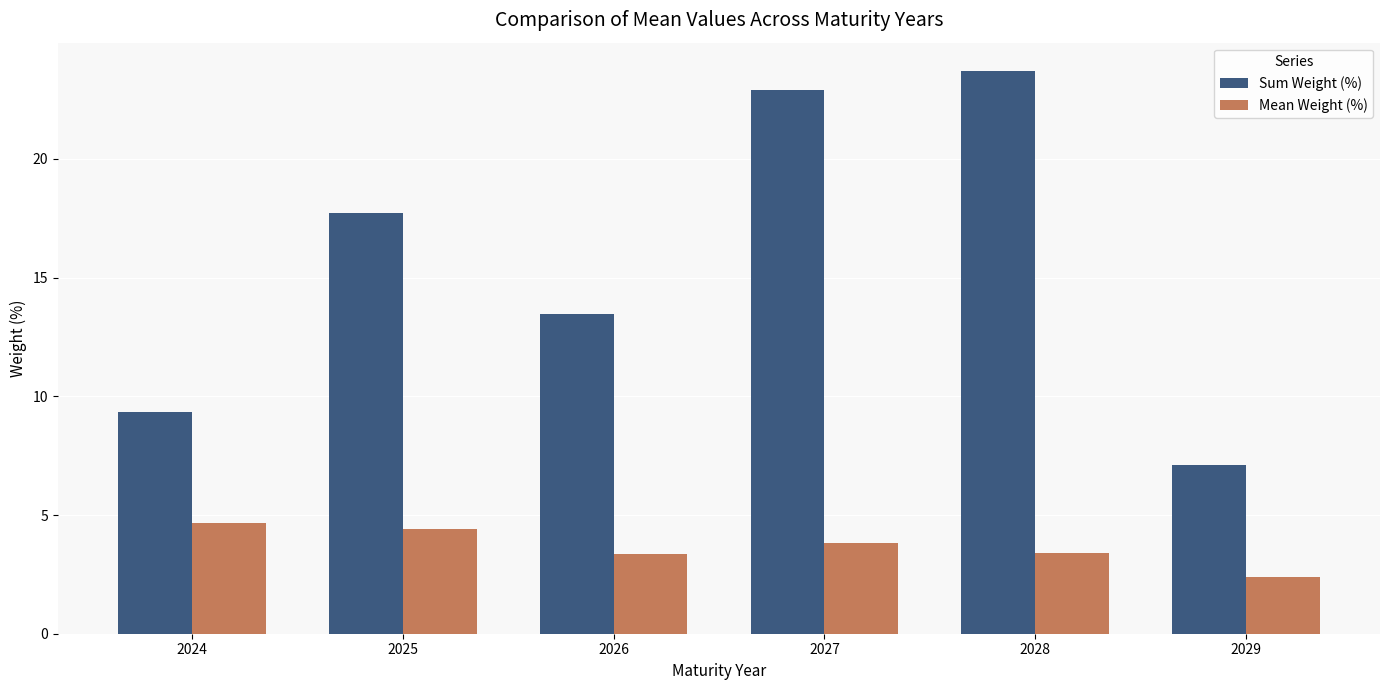

How many values in the Mean Weight (%) series exceed 3?

5